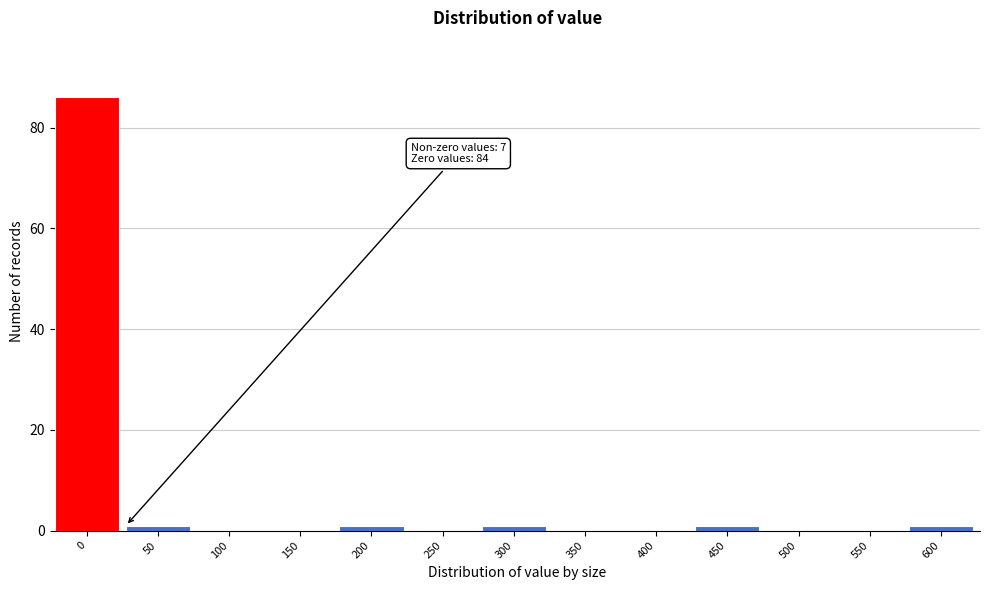

Reading left to right, what are all the values shown in this chart?

0=86	50=1	100=0	150=0	200=1	250=0	300=1	350=0	400=0	450=1	500=0	550=0	600=1